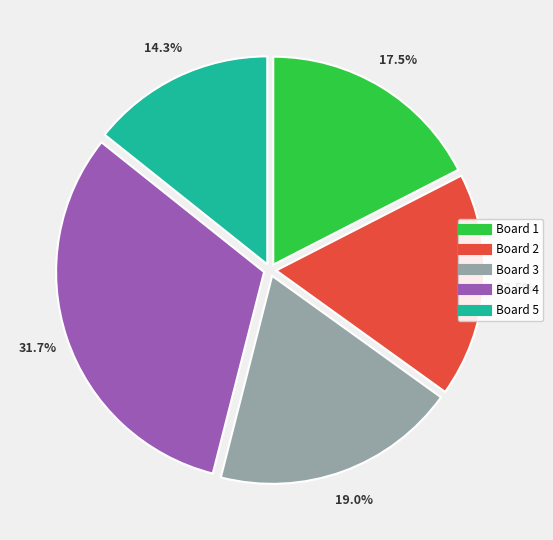

Does Board 1 represent more than half of the total?

No